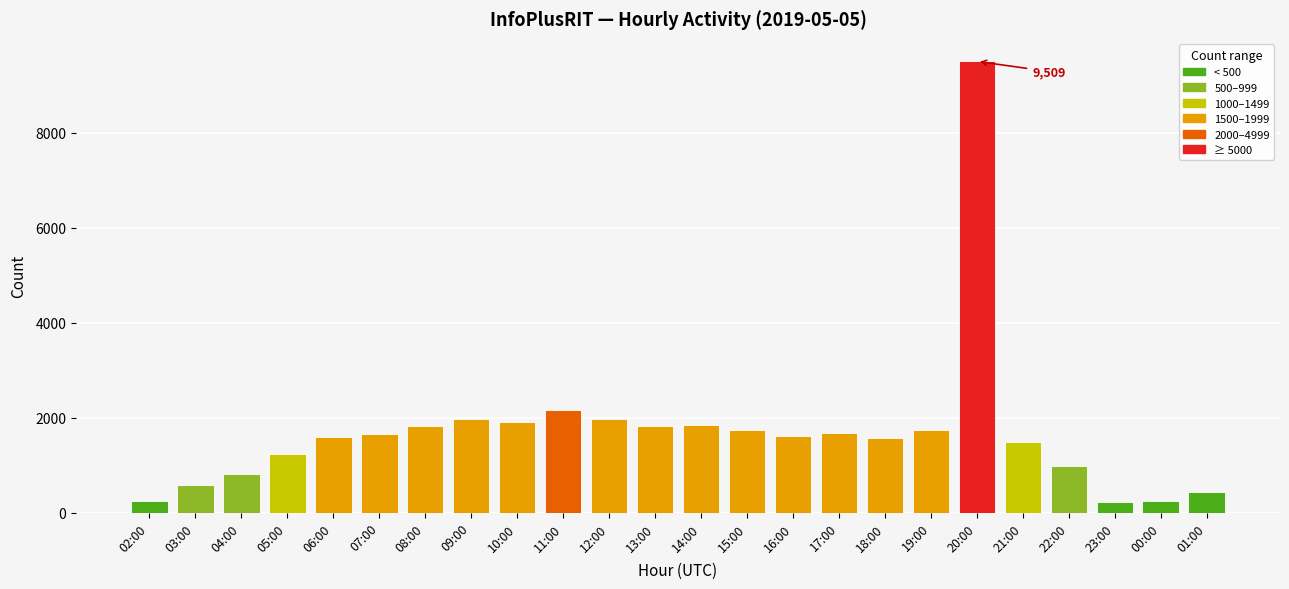

Where is the data nearest to the value 4864?

11:00